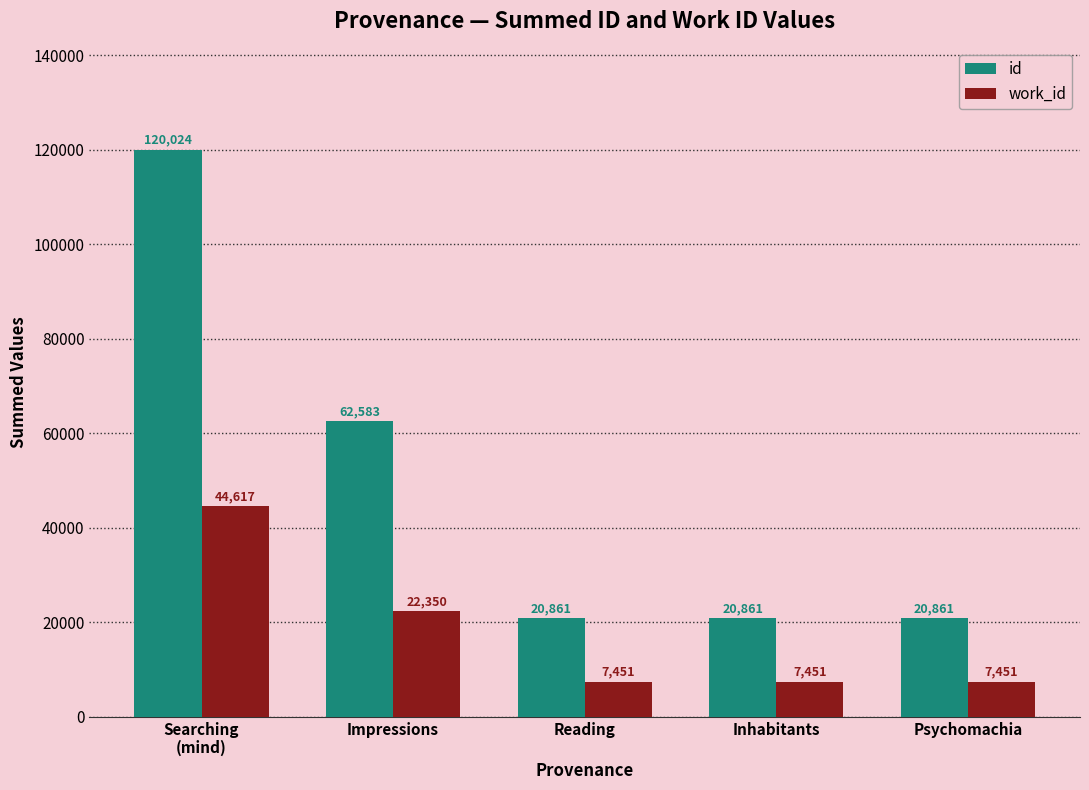

What are all the series names shown in the legend?

id, work_id